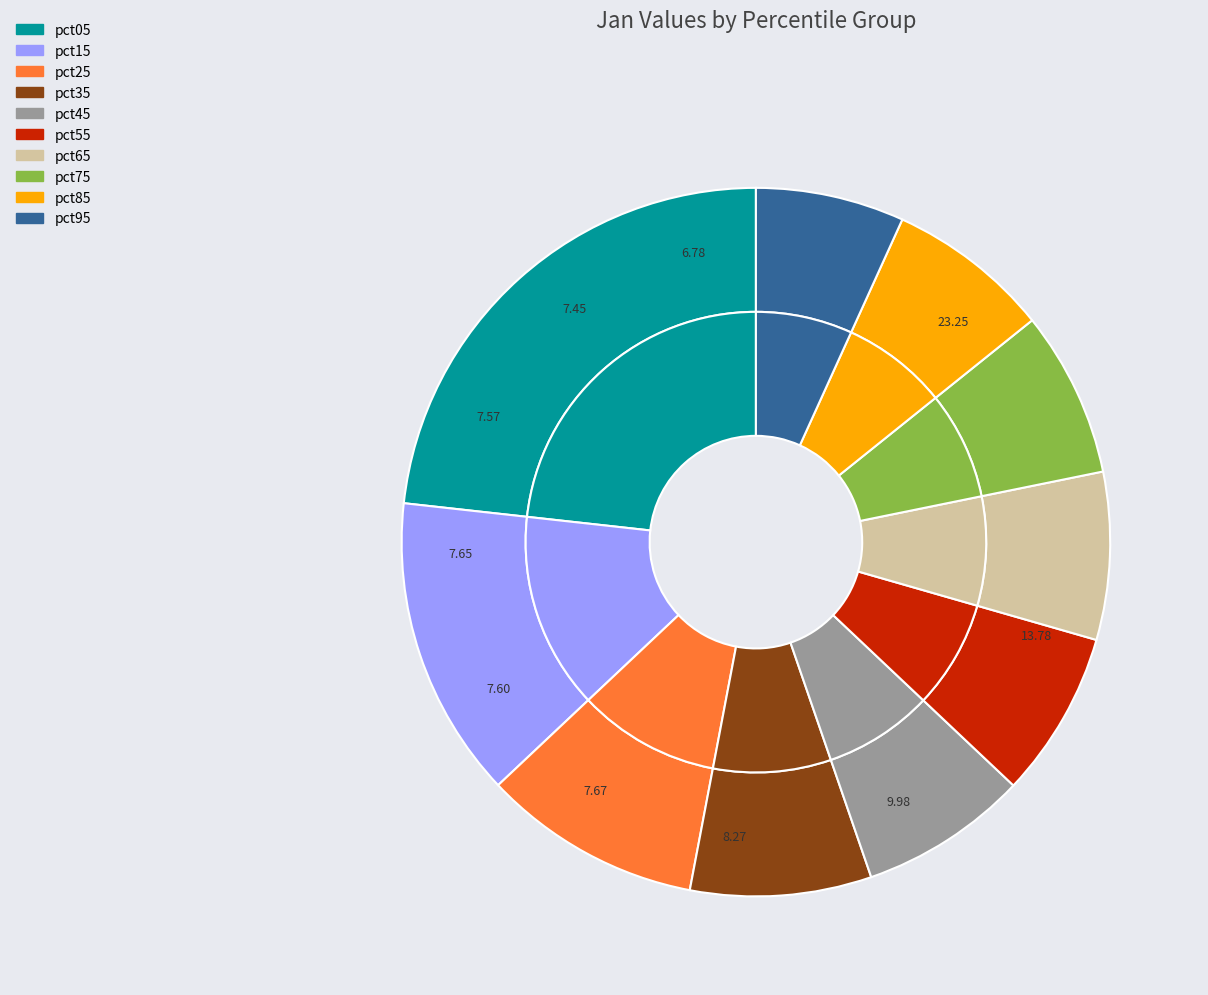

How many slices are in this pie chart?

10